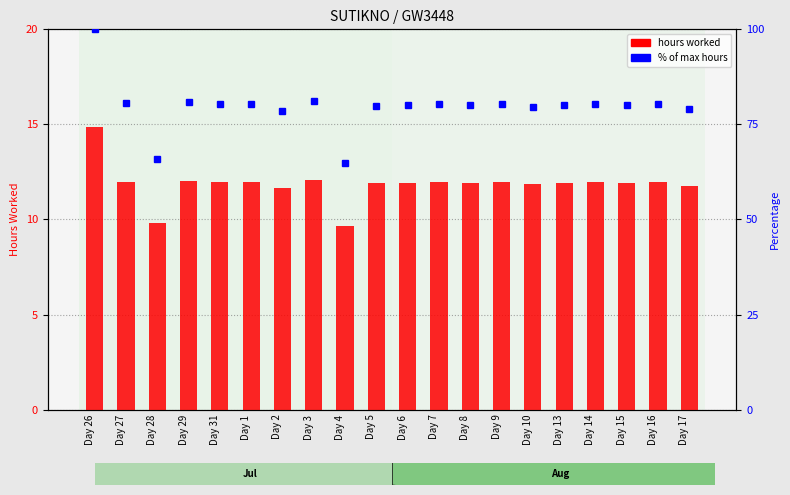

Between Day 4 and Day 26, which is larger?

Day 26